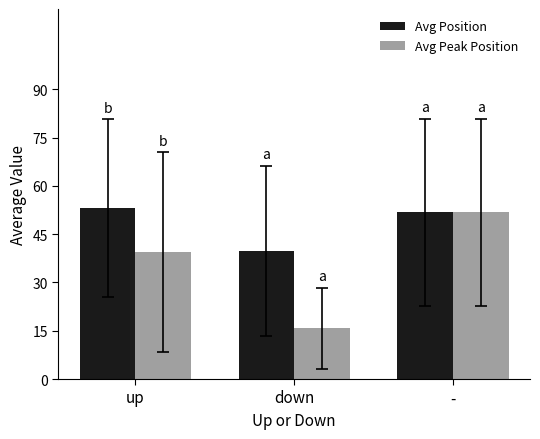

Rank the series at down from highest to lowest value.

Avg Position, Avg Peak Position